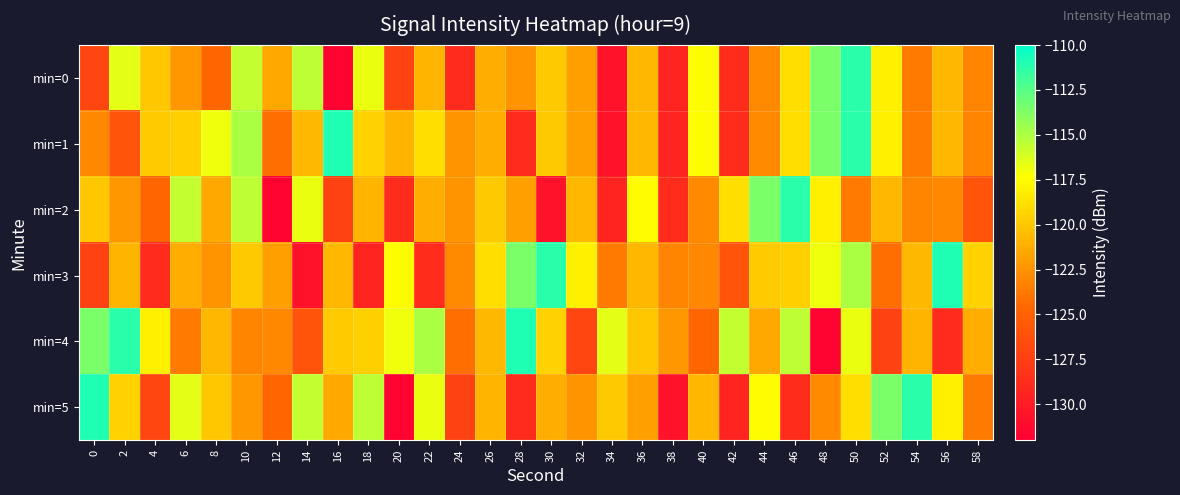

Which series has the largest total across all categories?

min=4